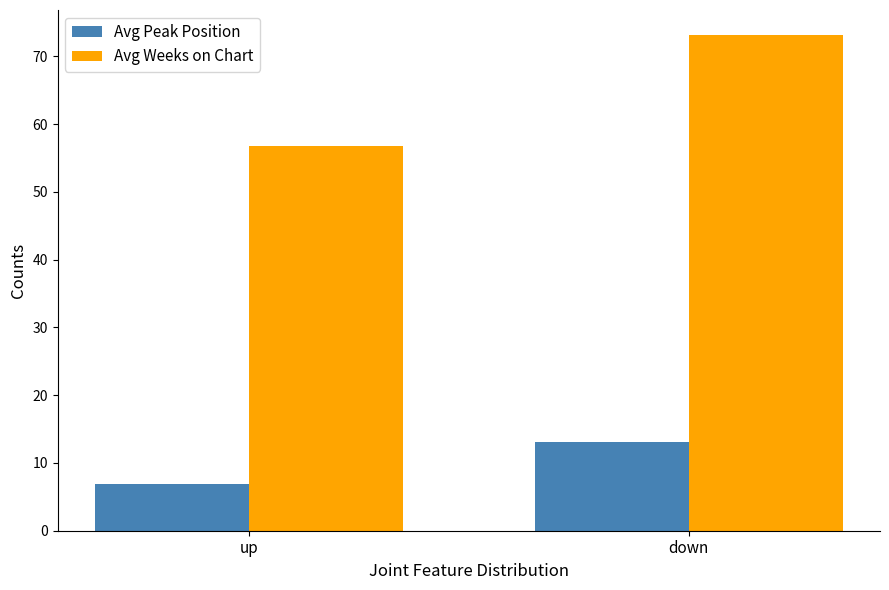

The Avg Peak Position series shows 9.7 at up. True or false?

False